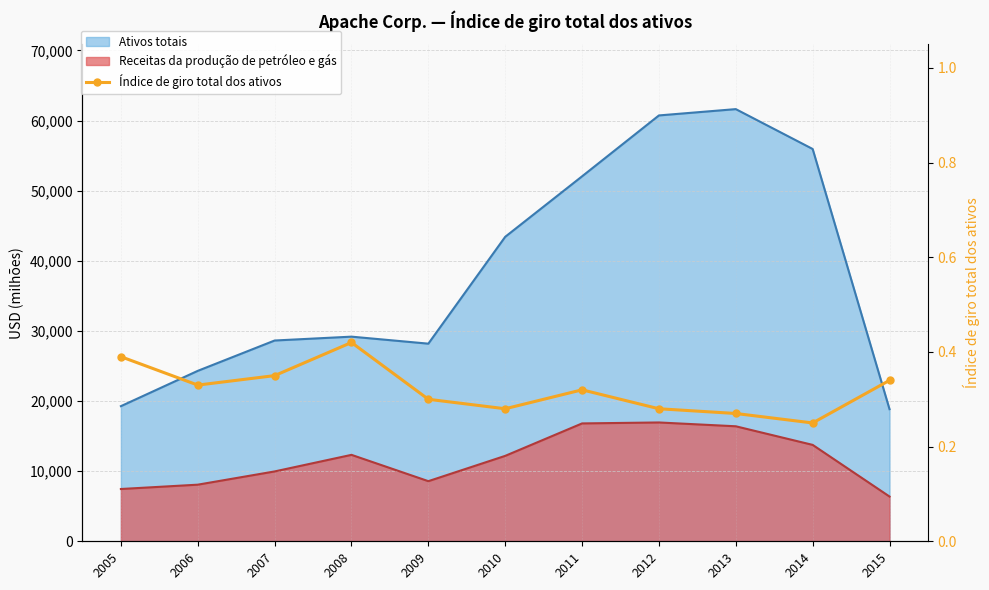

What is the value of the 7th point from the left?

0.3